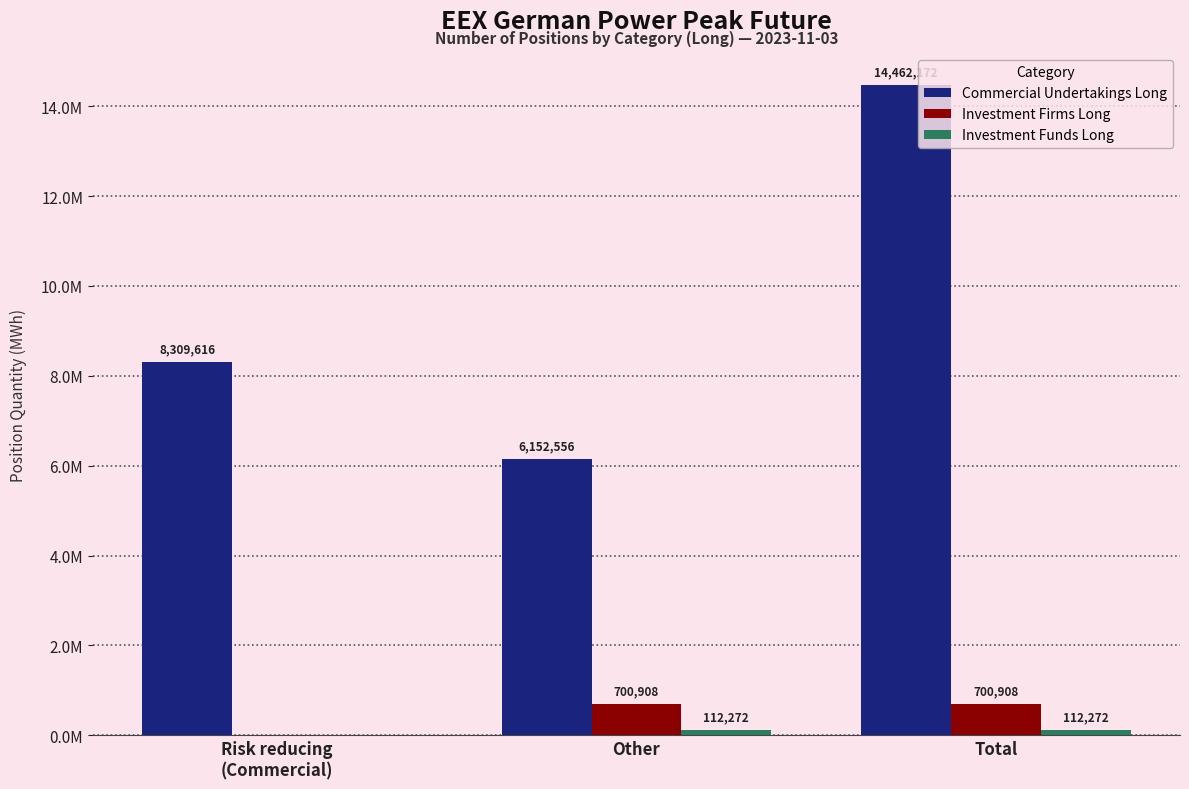

How many values in the Commercial Undertakings Long series are below 8309616?

1